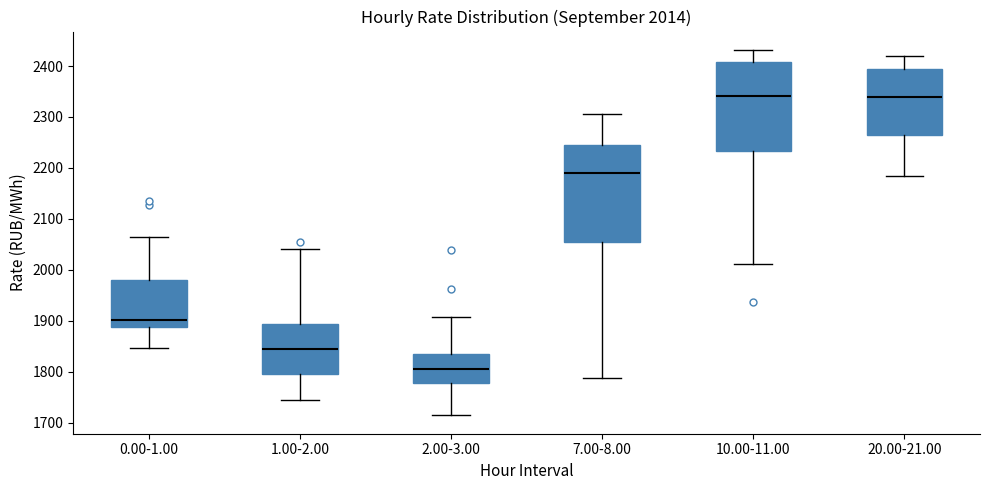

Which box has the lowest median line?

2.00-3.00